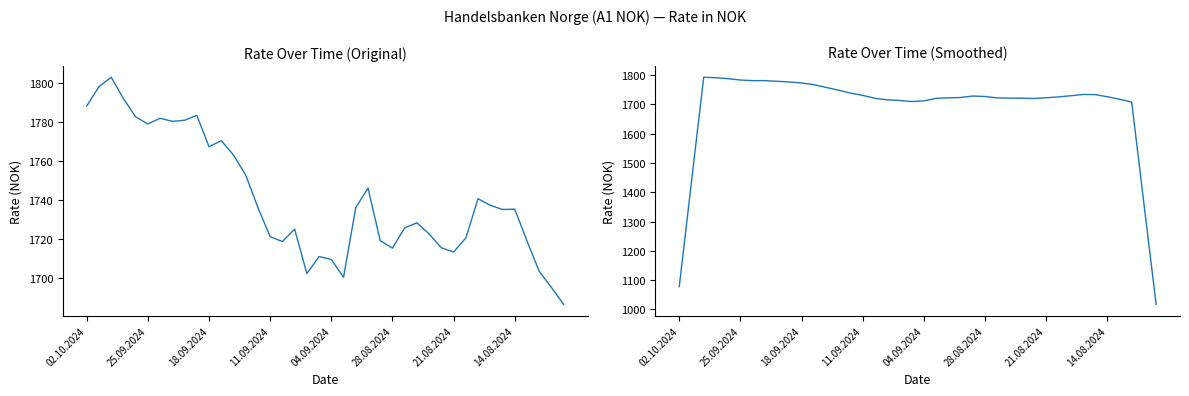

Count the number of values greater than 1725.

21